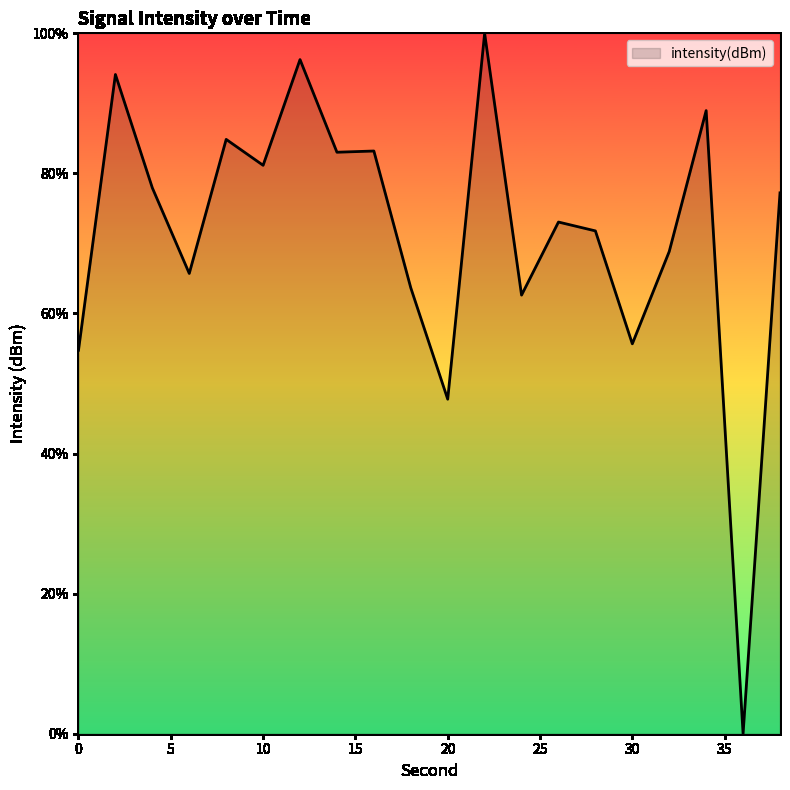

What is the difference between the maximum and minimum values?

100.0